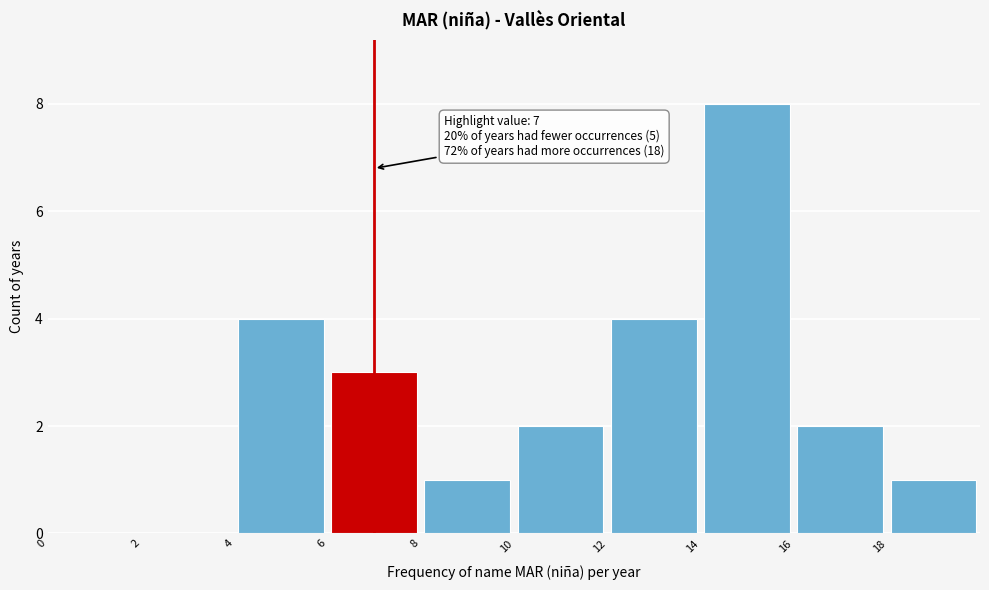

Which range on the x-axis has the tallest bar?

14 to 16